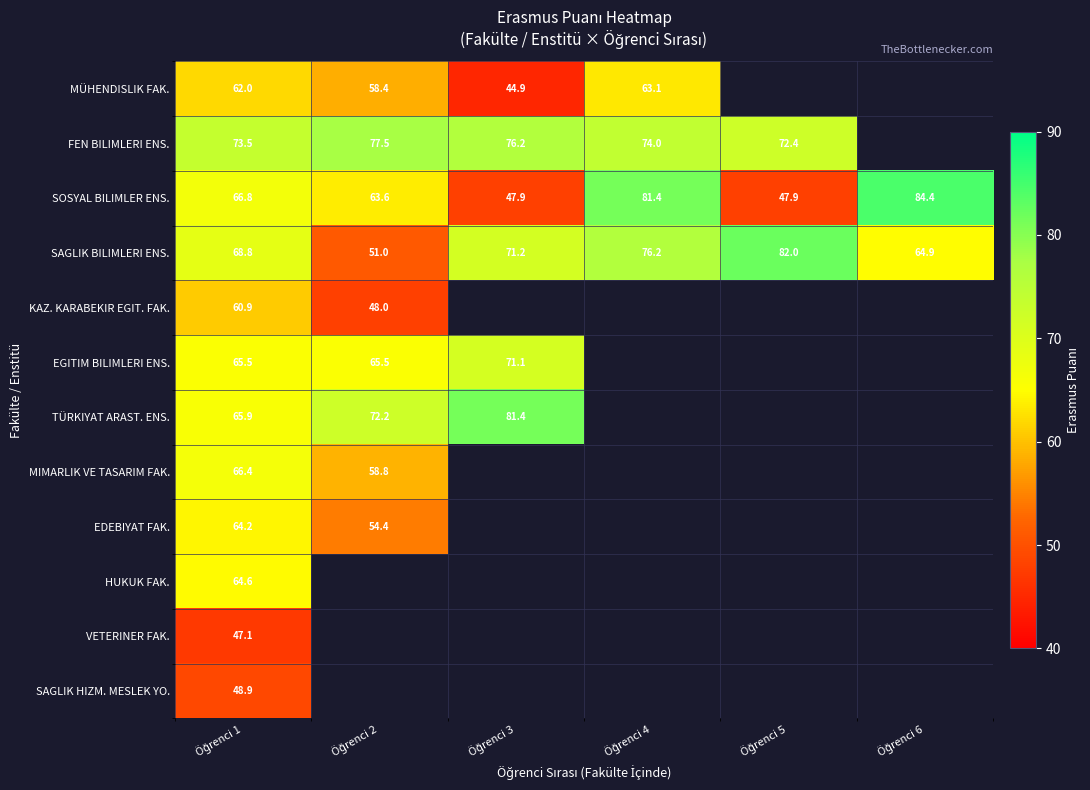

Which category has the lowest value in the TÜRKIYAT ARAST. ENS. series?

Öğrenci 1